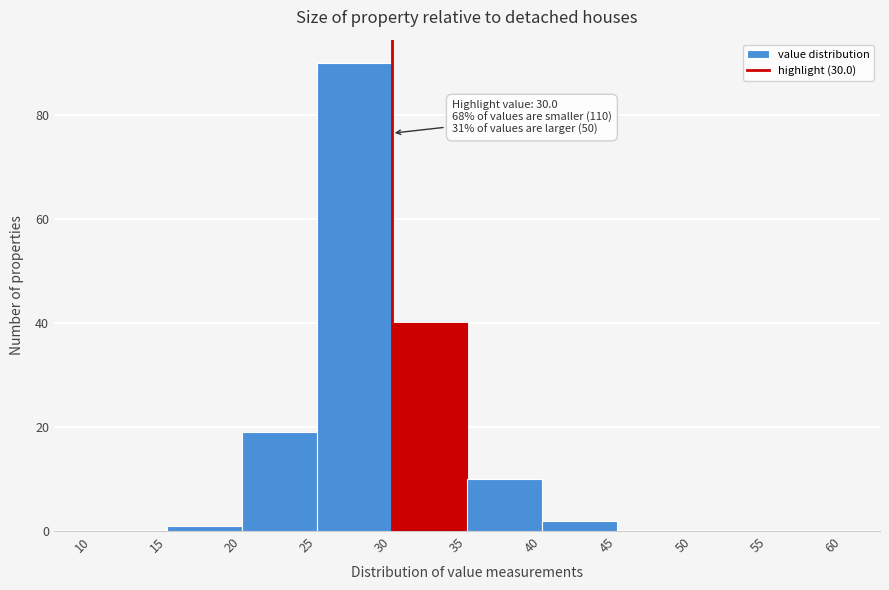

Over which range of the x-axis is the bar tallest?

25 to 30